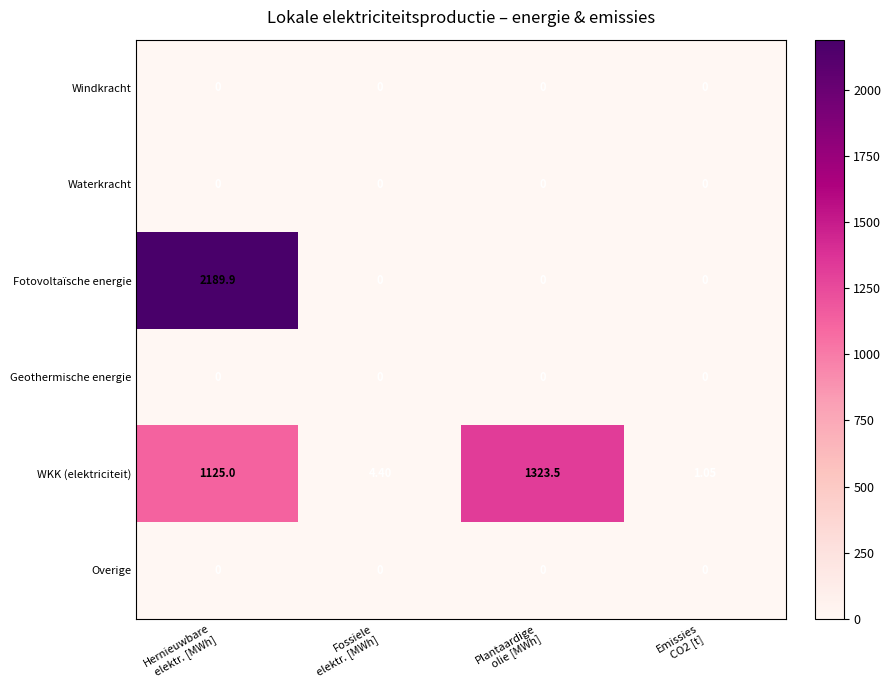

Which series has the largest range (max minus min)?

Fotovoltaïsche energie